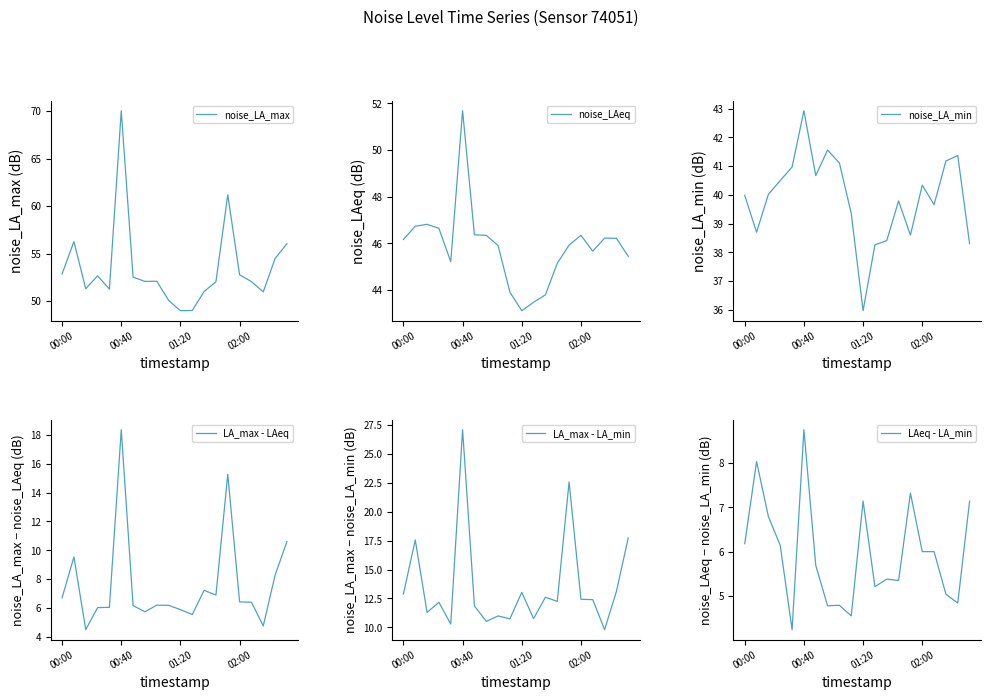

True or false: LA_max - LAeq and LA_max - LA_min intersect in this chart.

False